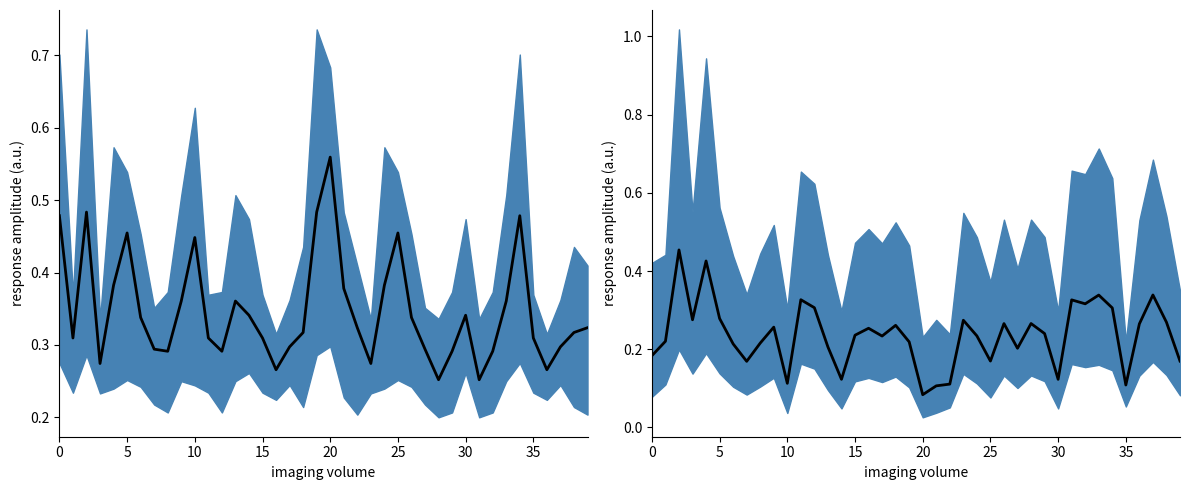

What is the label of the 37th point from the left?

36